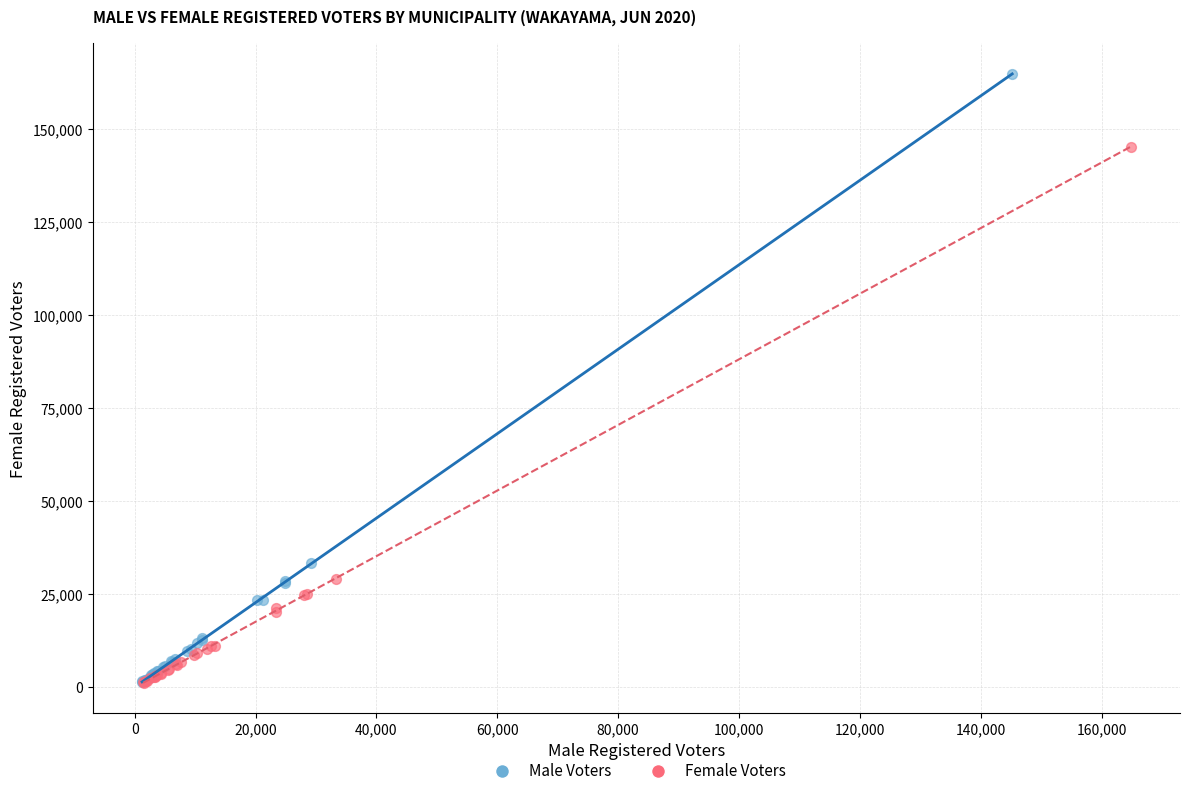

What are all the series names shown in the legend?

Male Voters, Female Voters